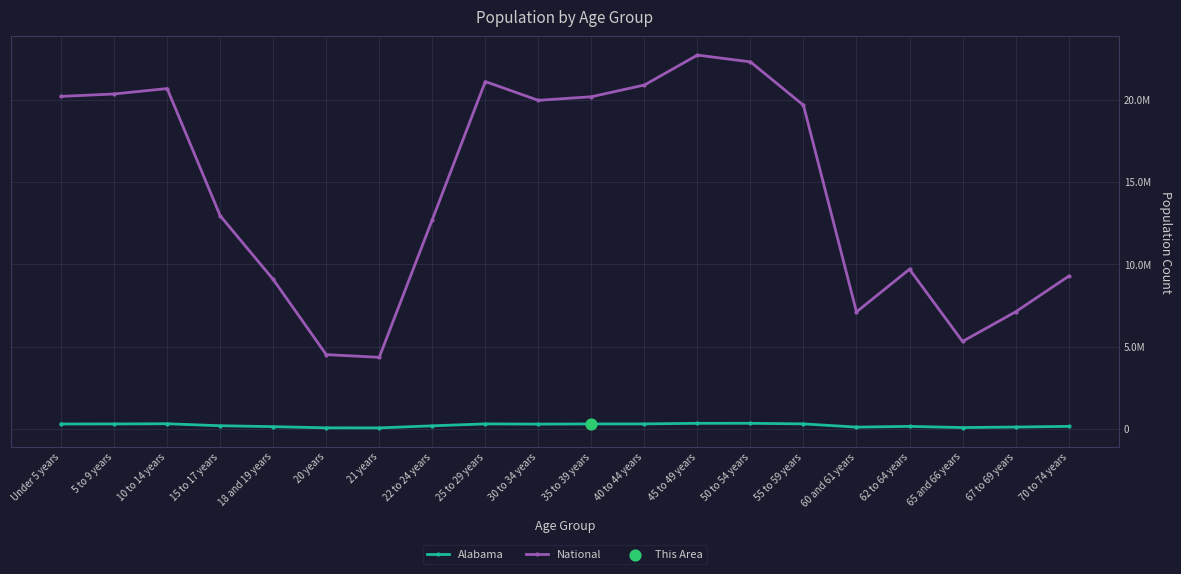

Is this an area chart (filled region under the line)?

No